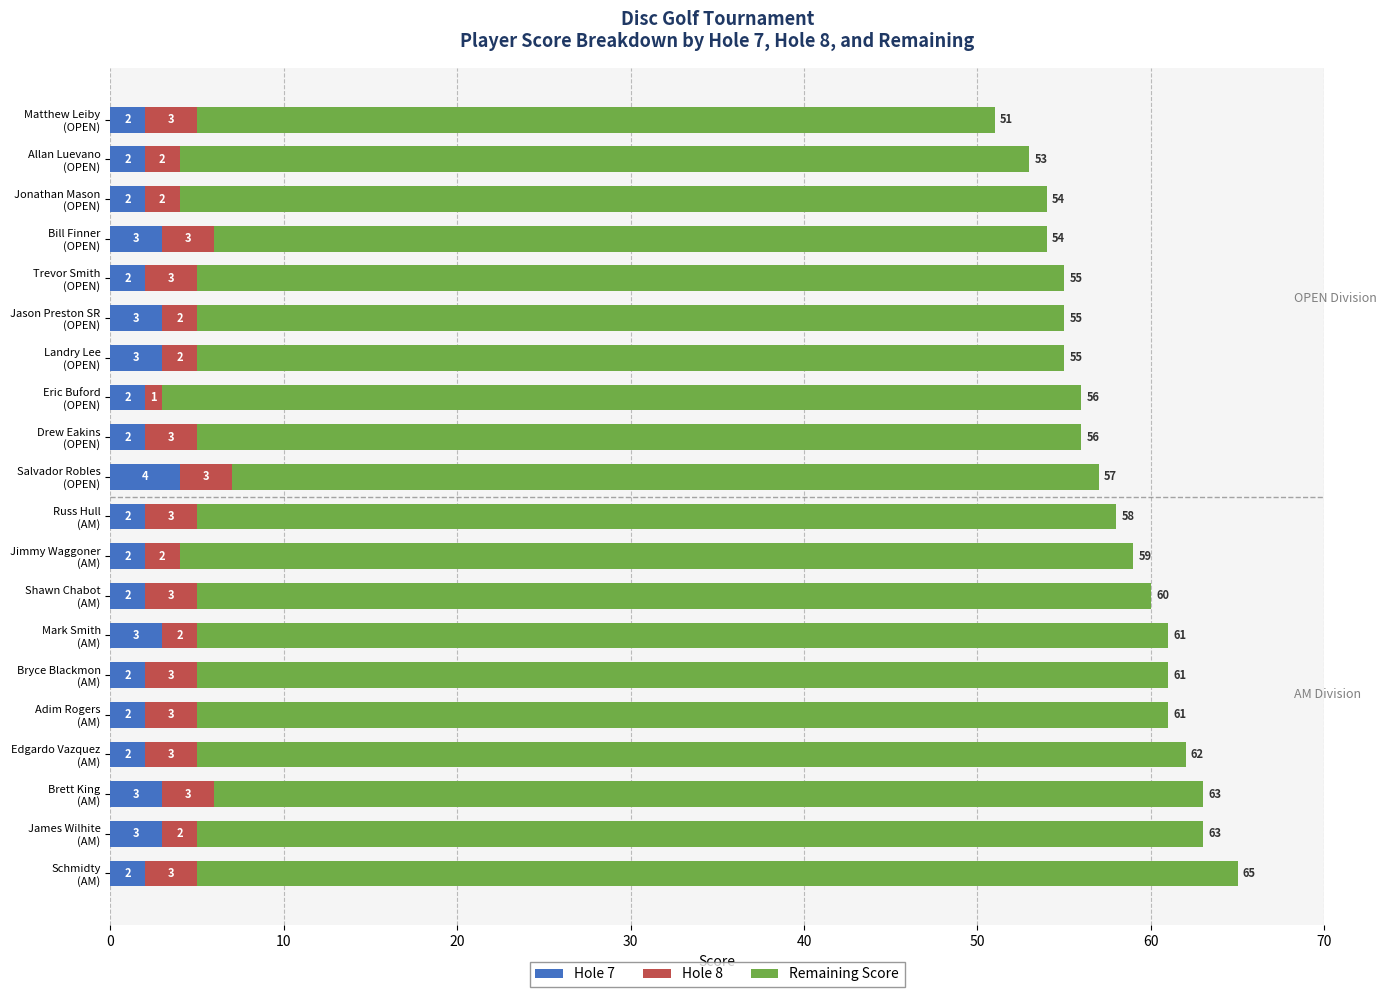

What is the sum of all Hole 7 values?

48